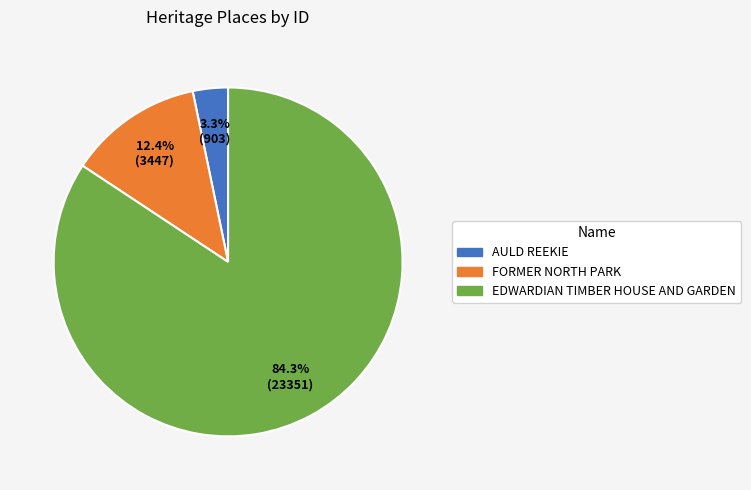

To the nearest percent, what is the difference between the EDWARDIAN TIMBER HOUSE AND GARDEN and FORMER NORTH PARK slice percentages?

72%